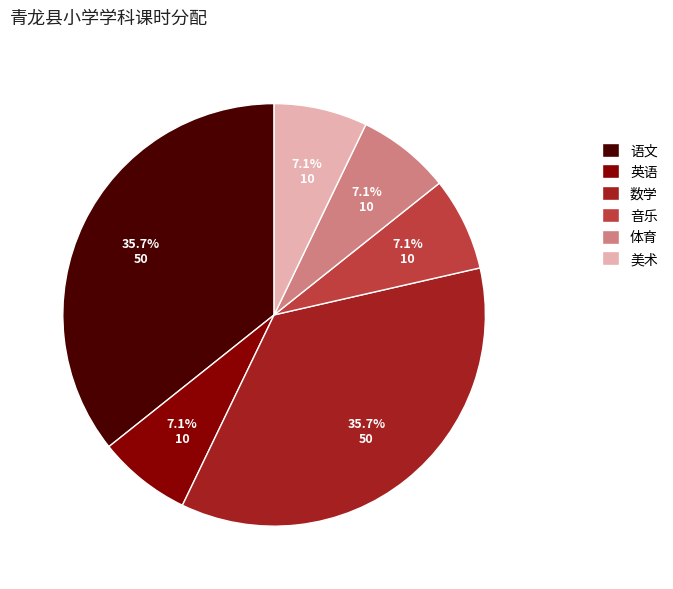

To the nearest percent, what percentage of the pie is 语文?

36%